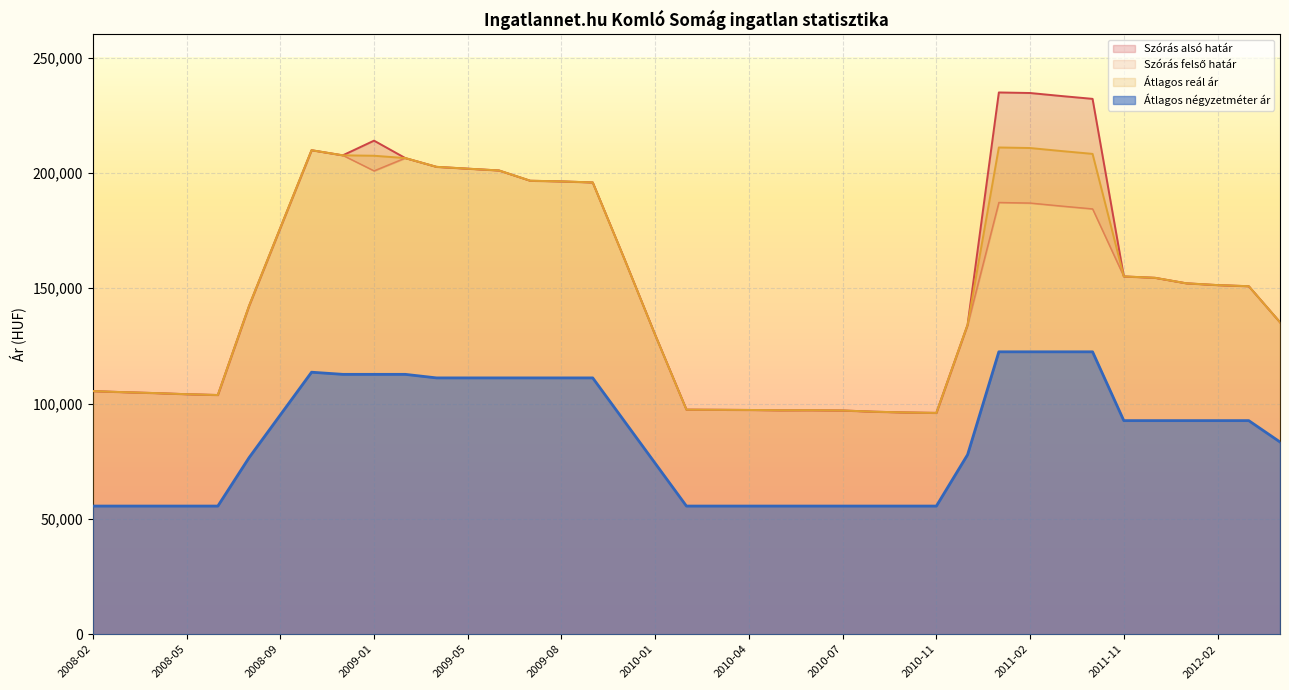

What is the sum of all Szórás alsó határ values?

5801892